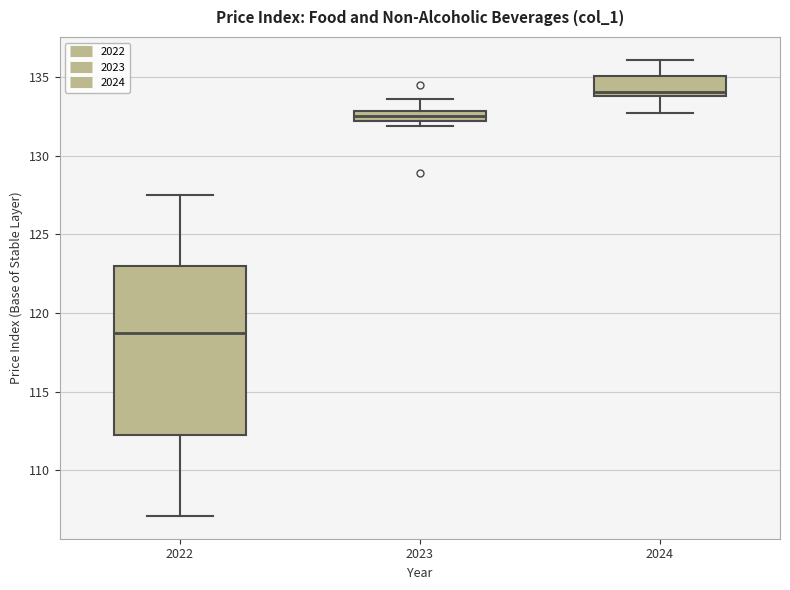

Which box is the tallest, from its lower edge to its upper edge?

2022